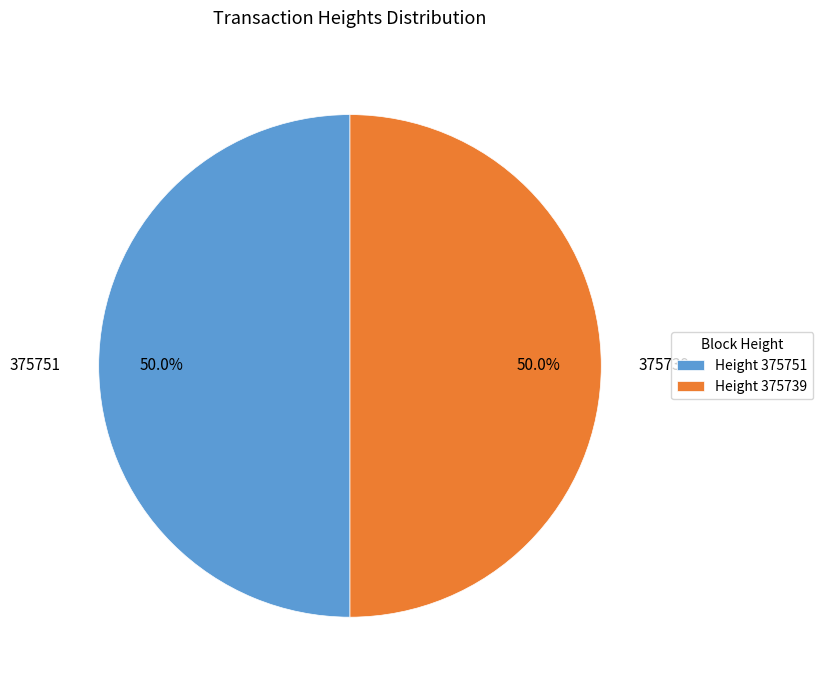

To the nearest percent, what portion does 375739 represent?

50%